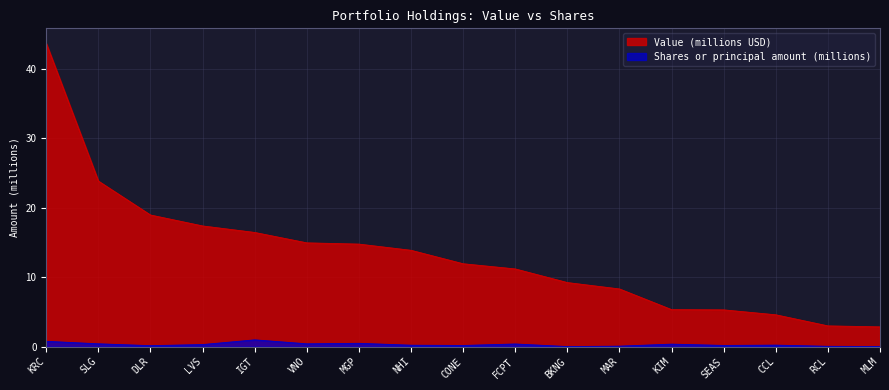

How many lines are shown in the chart?

2